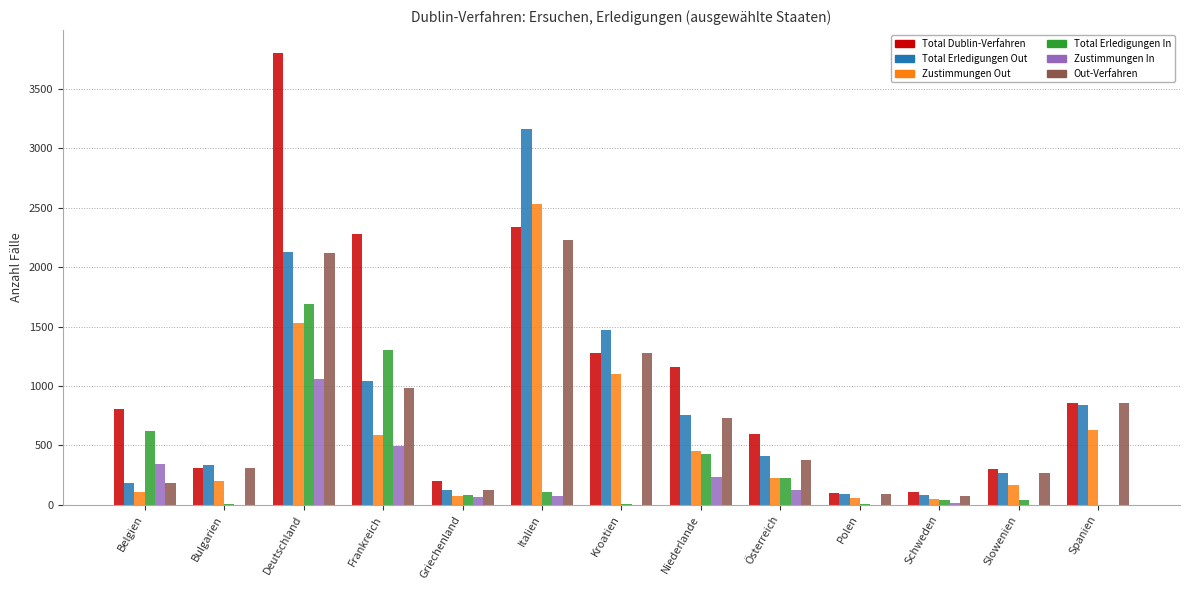

Is the value of Zustimmungen In at Österreich greater than the value of Out-Verfahren at Slowenien?

No